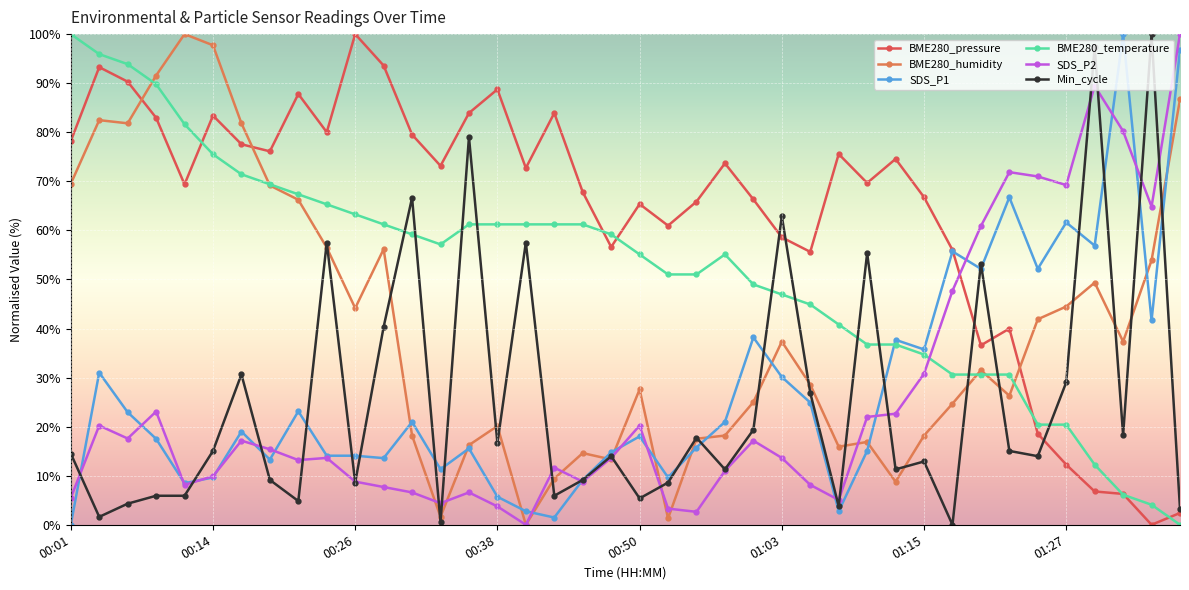

True or false: BME280_temperature and SDS_P2 cross at least once.

True